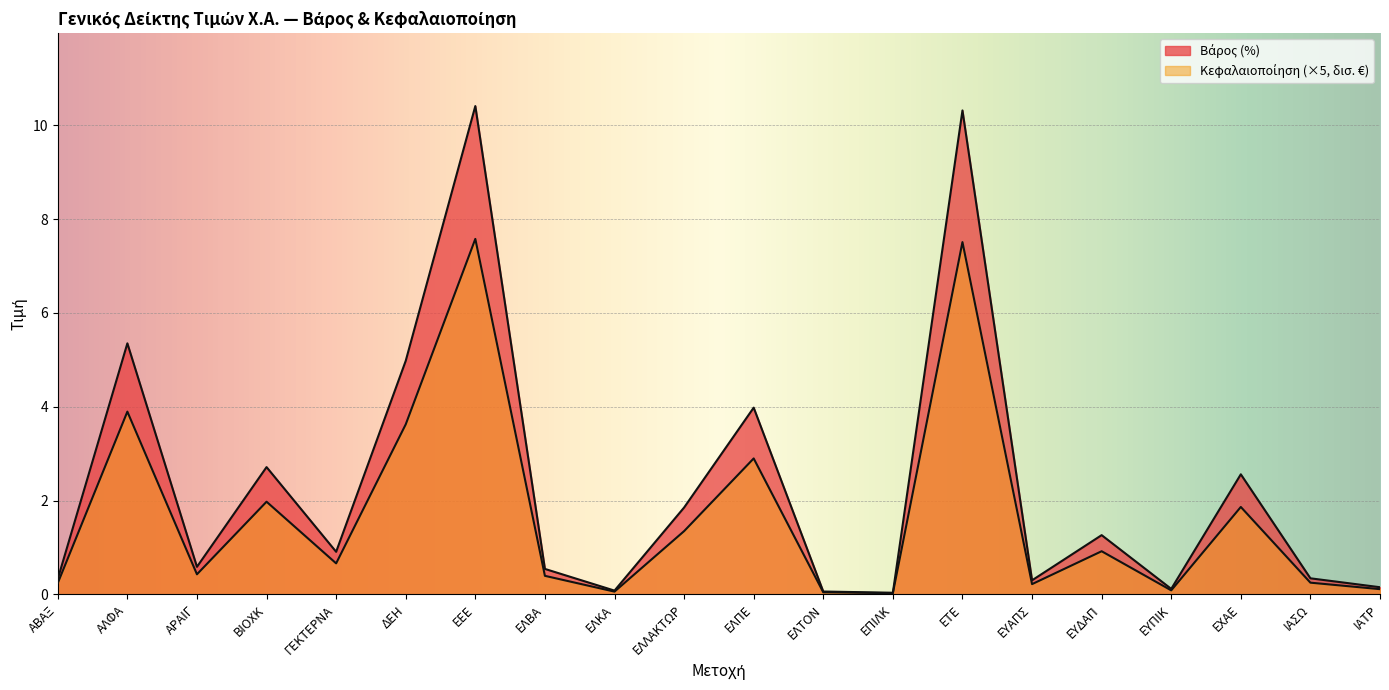

Which series has the widest spread of values?

Βάρος (%)